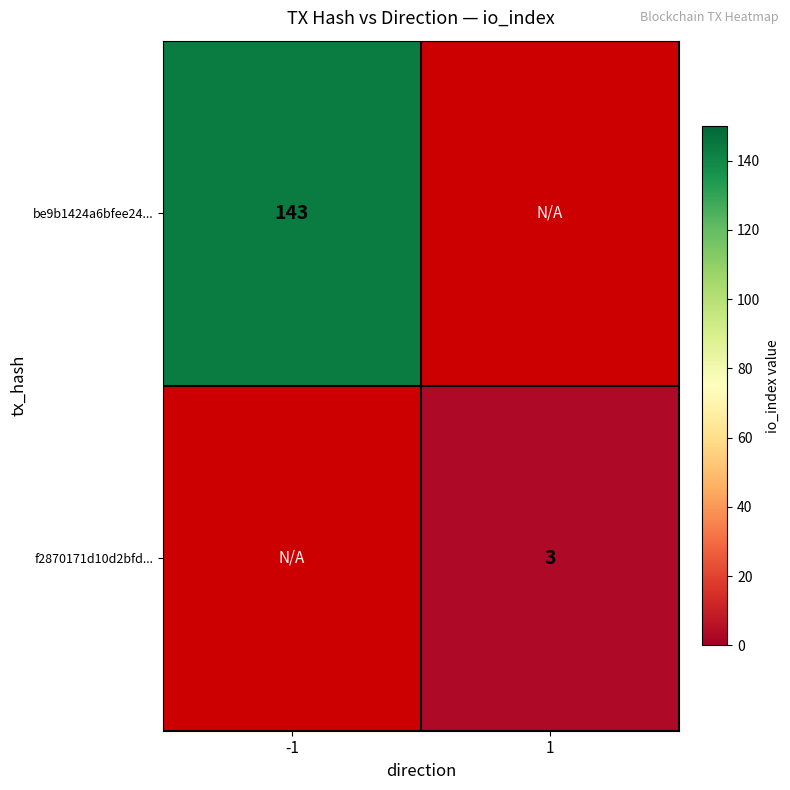

Is the value of be9b1424a6bfee24... at -1 greater than the value of f2870171d10d2bfd... at 1?

Yes